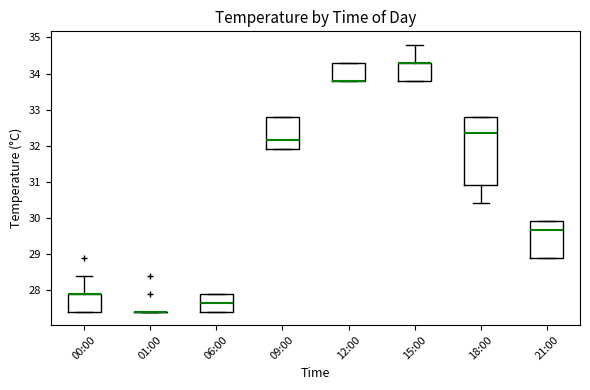

Which box is the tallest, from its lower edge to its upper edge?

18:00